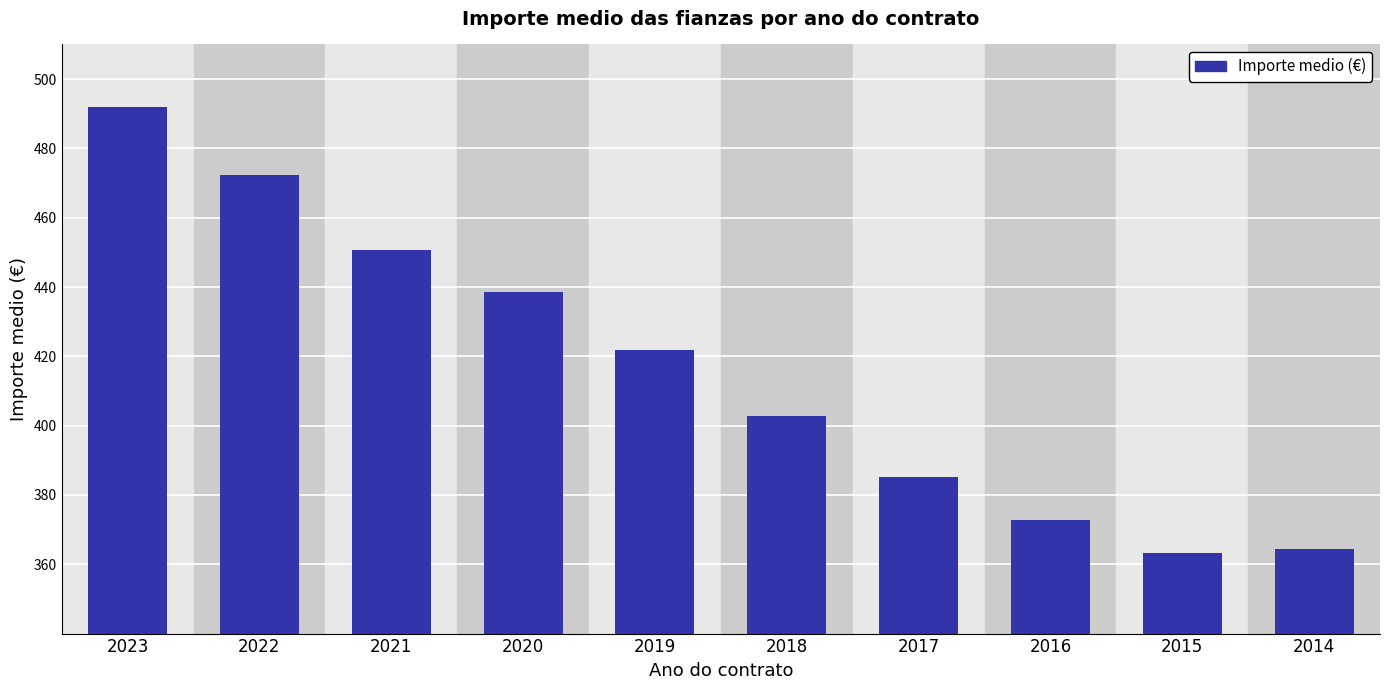

At which label is the value closest to 427?

2019